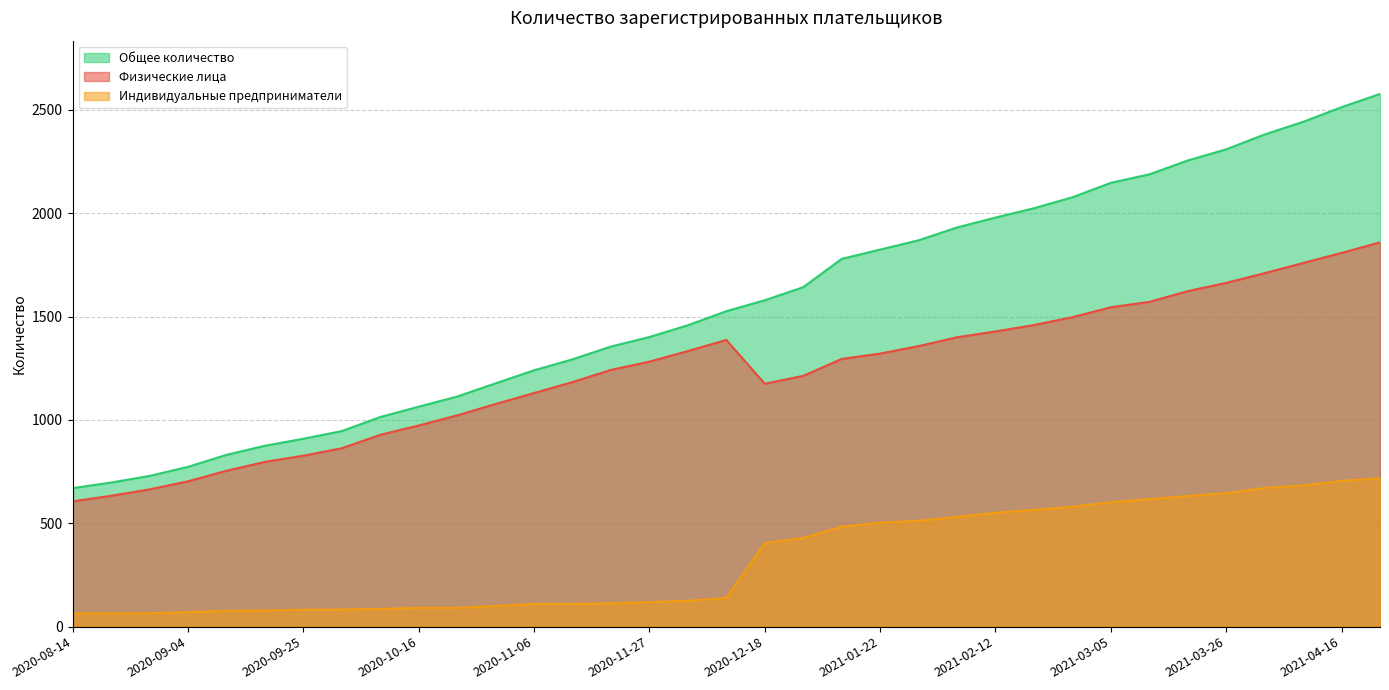

What is the value of the Индивидуальные предприниматели point at the 27th from the left?

580